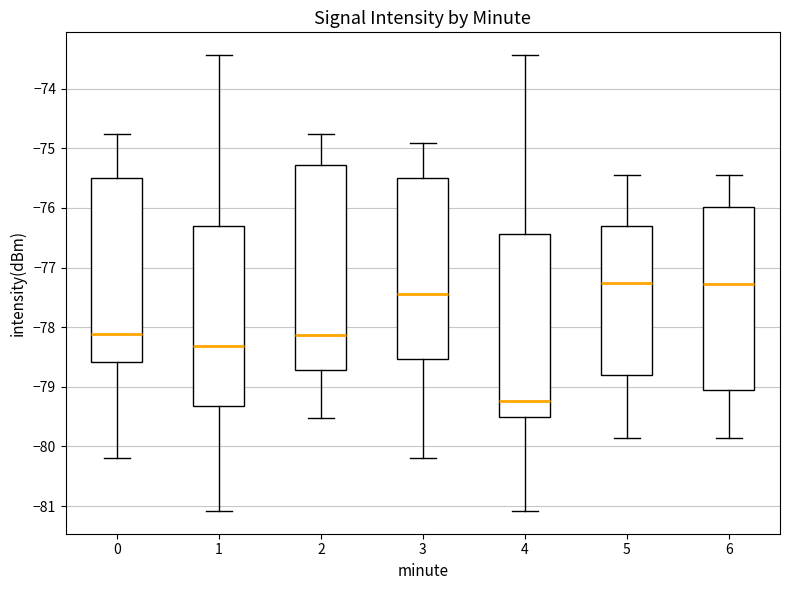

Reading left to right, transcribe this box plot: for each box, give where its median line is, the range the box spans, and where its two whiskers end, as read against the y-axis. The values are not printed on the chart, so give them approximately, as read against the axis.

0: median -78.1, box -78.6 to -75.5, whiskers -80.2 to -74.8
1: median -78.3, box -79.3 to -76.3, whiskers -81.1 to -73.4
2: median -78.1, box -78.7 to -75.3, whiskers -79.5 to -74.8
3: median -77.4, box -78.5 to -75.5, whiskers -80.2 to -74.9
4: median -79.2, box -79.5 to -76.4, whiskers -81.1 to -73.4
5: median -77.3, box -78.8 to -76.3, whiskers -79.9 to -75.4
6: median -77.3, box -79.0 to -76.0, whiskers -79.9 to -75.4